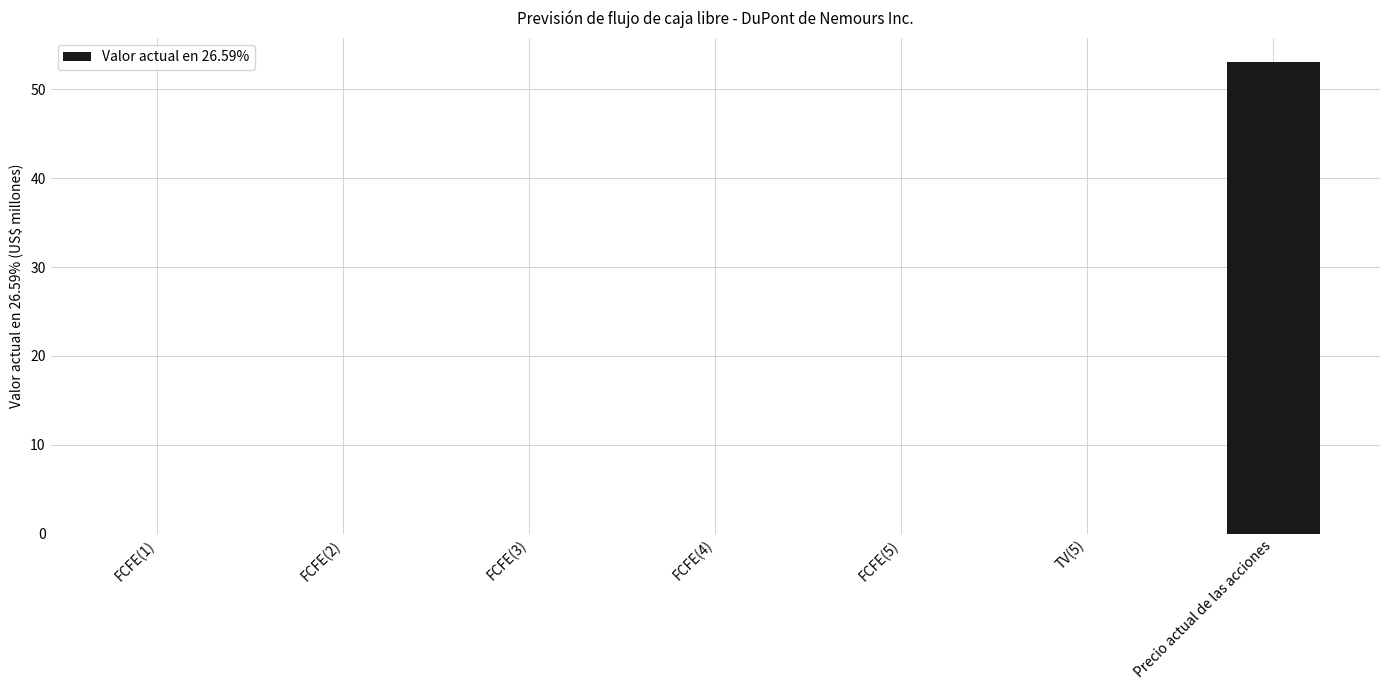

Reading left to right, extract all data points from this chart.

FCFE(1)=0.0	FCFE(2)=0.0	FCFE(3)=0.0	FCFE(4)=0.0	FCFE(5)=0.0	TV(5)=0.0	Precio actual de las acciones=53.1